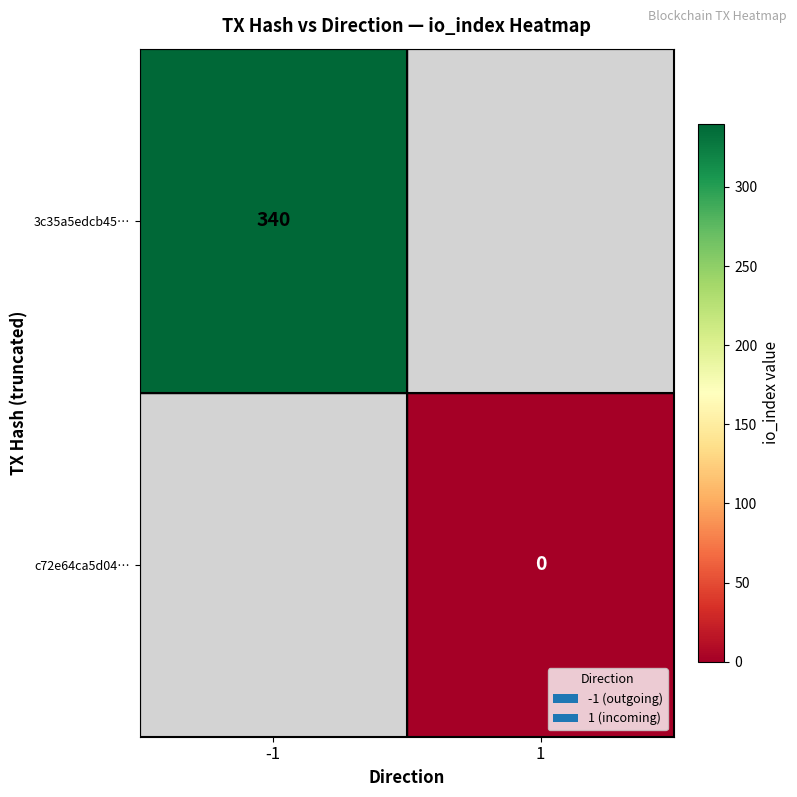

The 3c35a5edcb45… series shows 231 at -1. True or false?

False